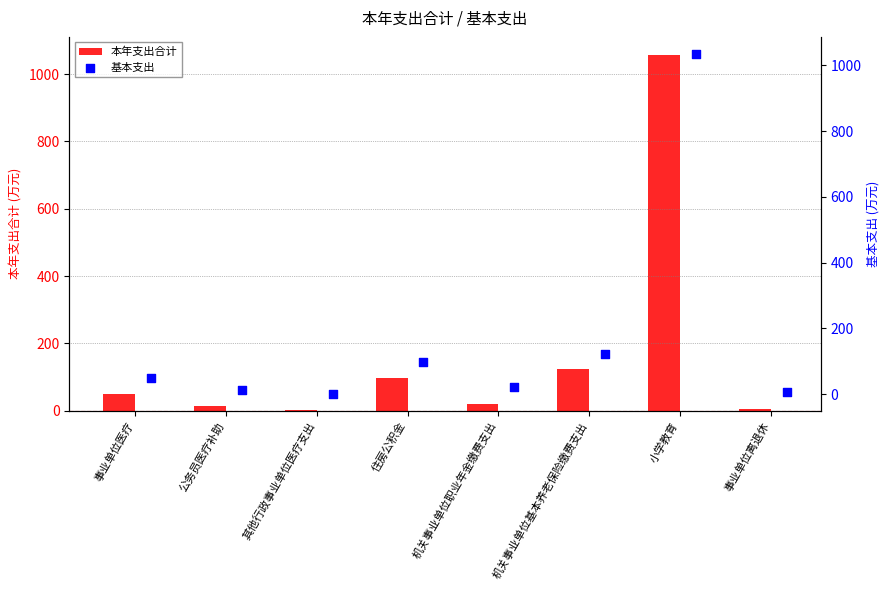

At how many categories does at least one series exceed 17?

5